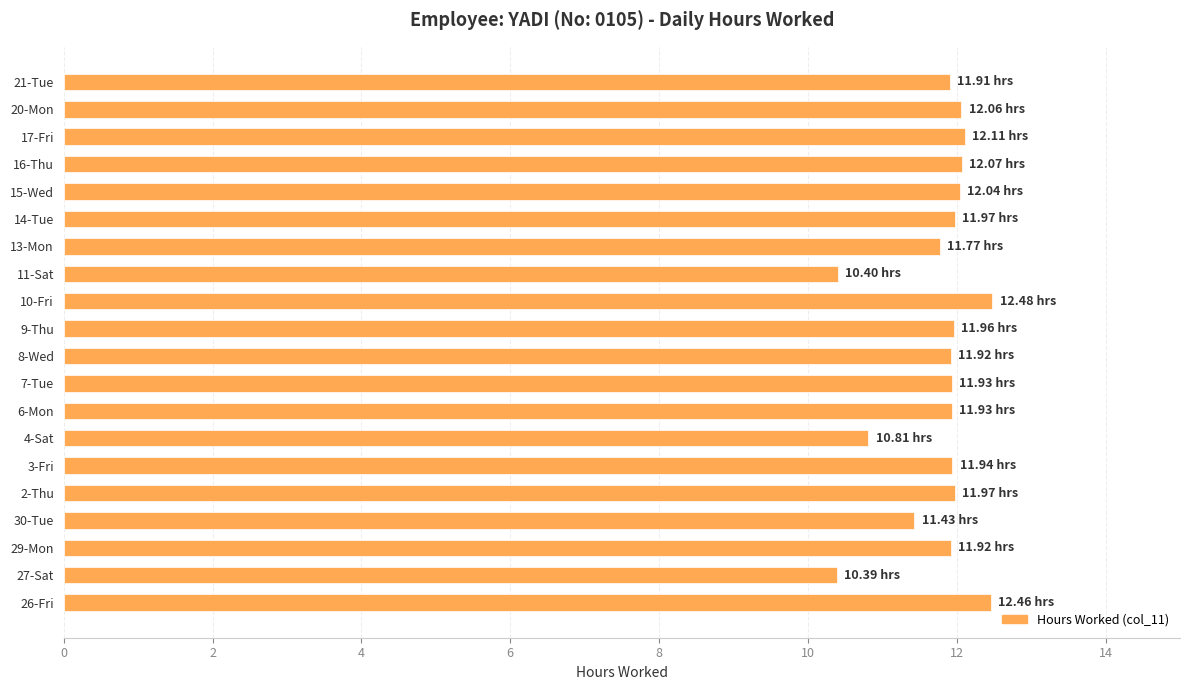

Count the number of data series in this chart.

1